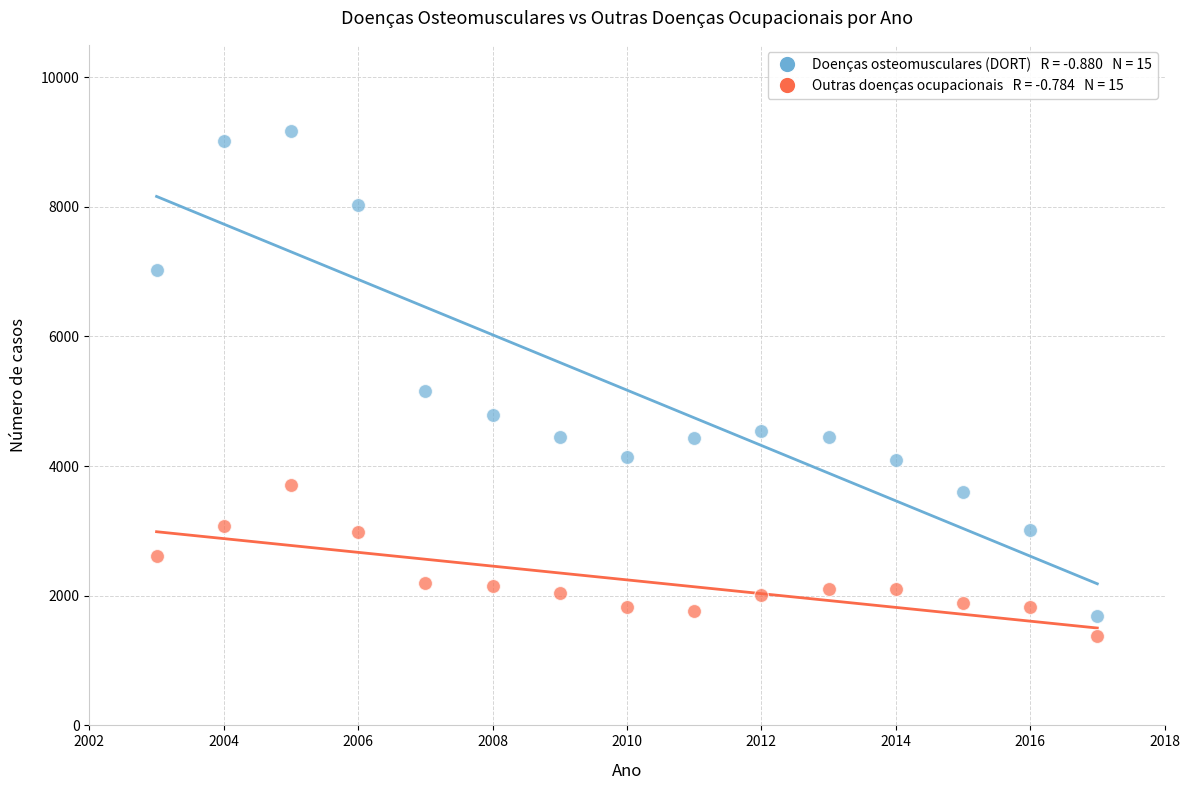

Across all series, what Y value is closest to 5270?

5161